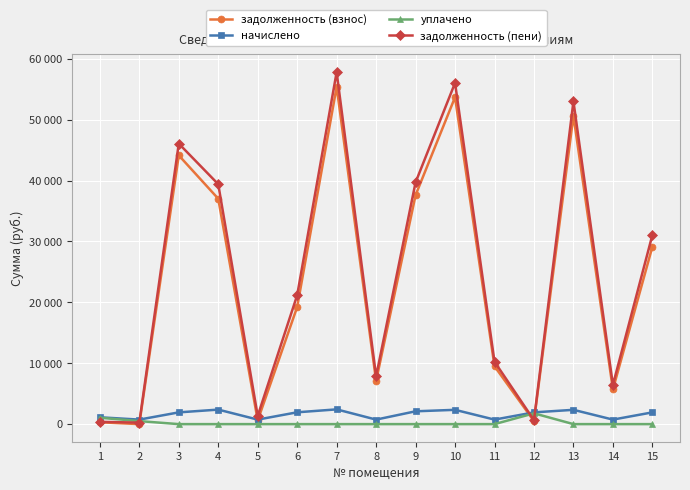

What are all the series names shown in the legend?

задолженность (взнос), начислено, уплачено, задолженность (пени)